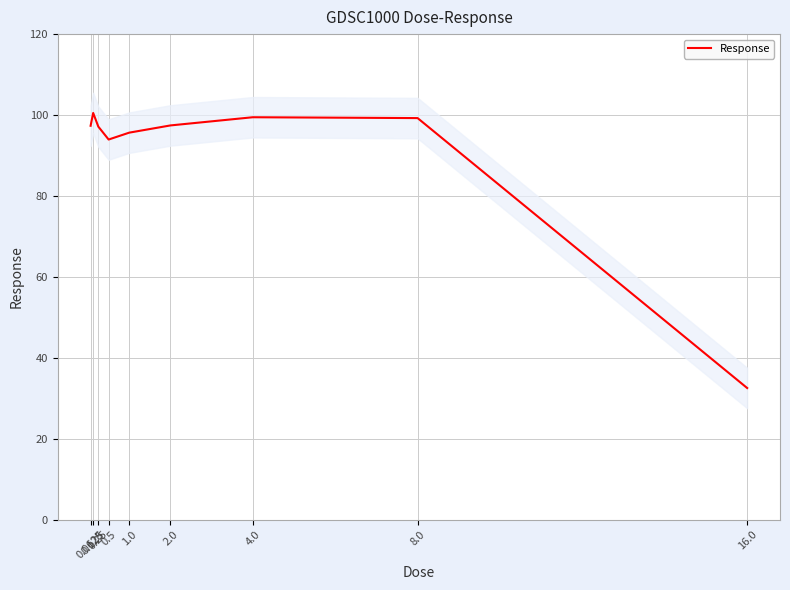

Which label corresponds to the largest value in the chart?

0.125